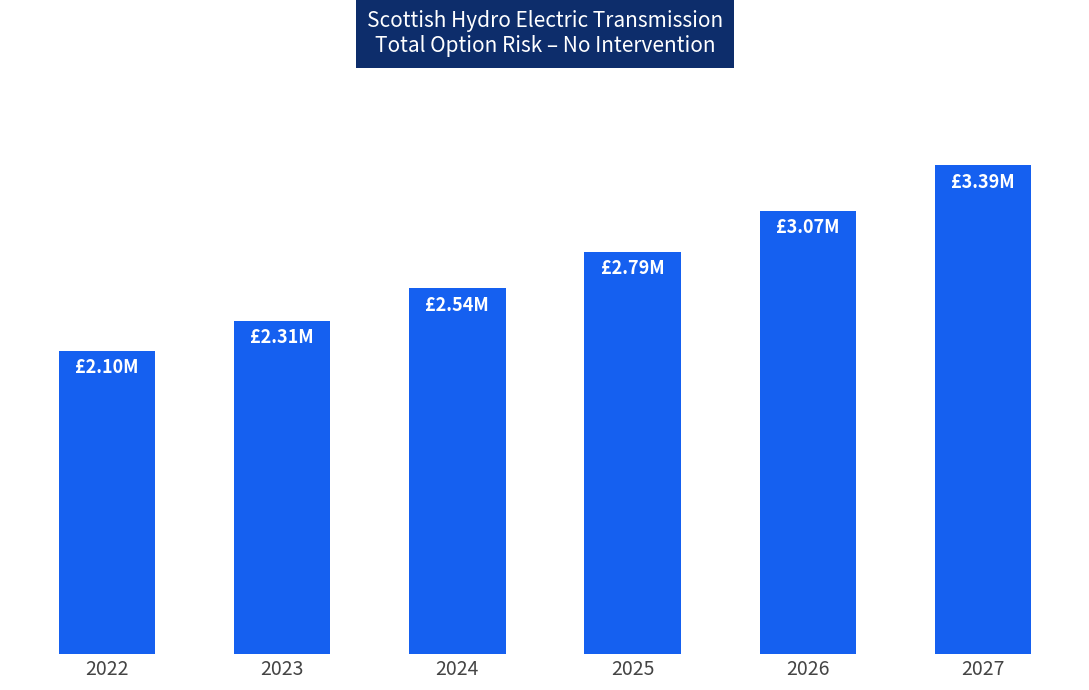

What is the maximum value shown in the chart?

3.4